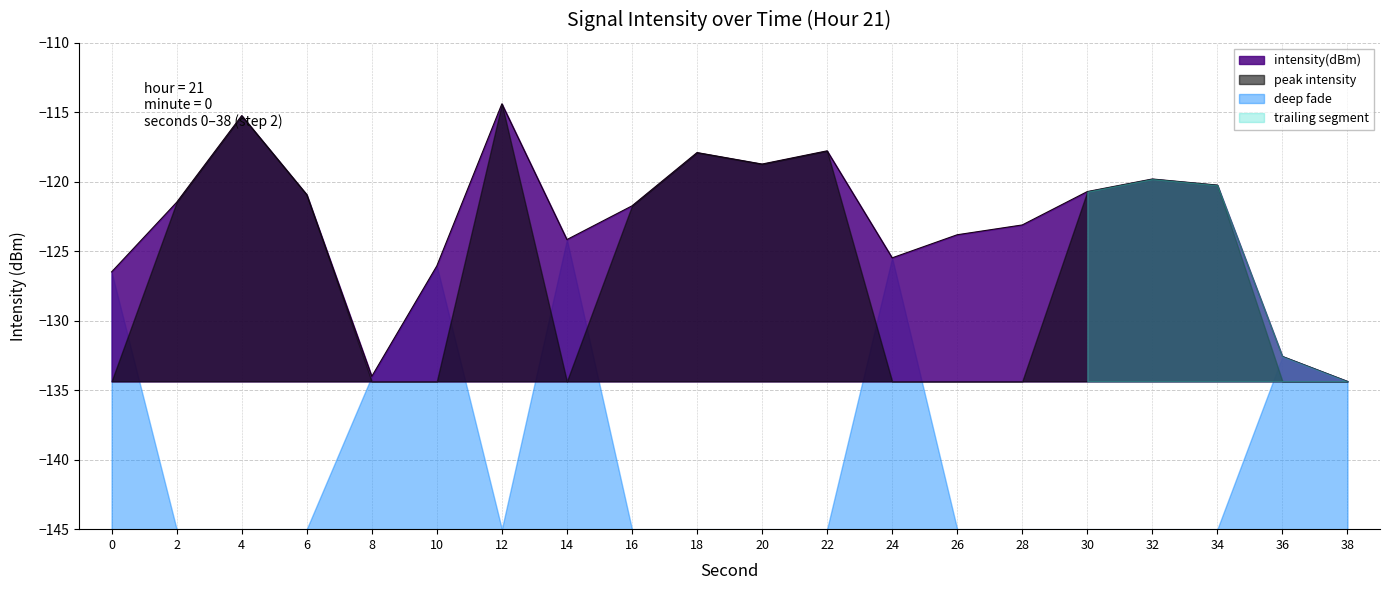

What is the greatest value displayed?

-114.4